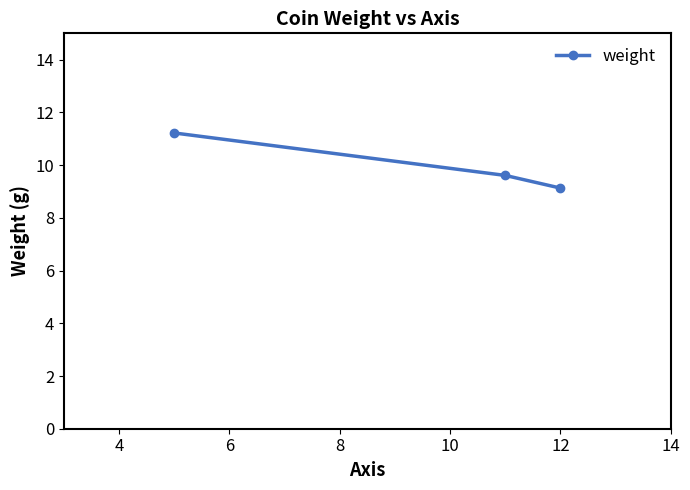

How many distinct data groups are displayed?

1